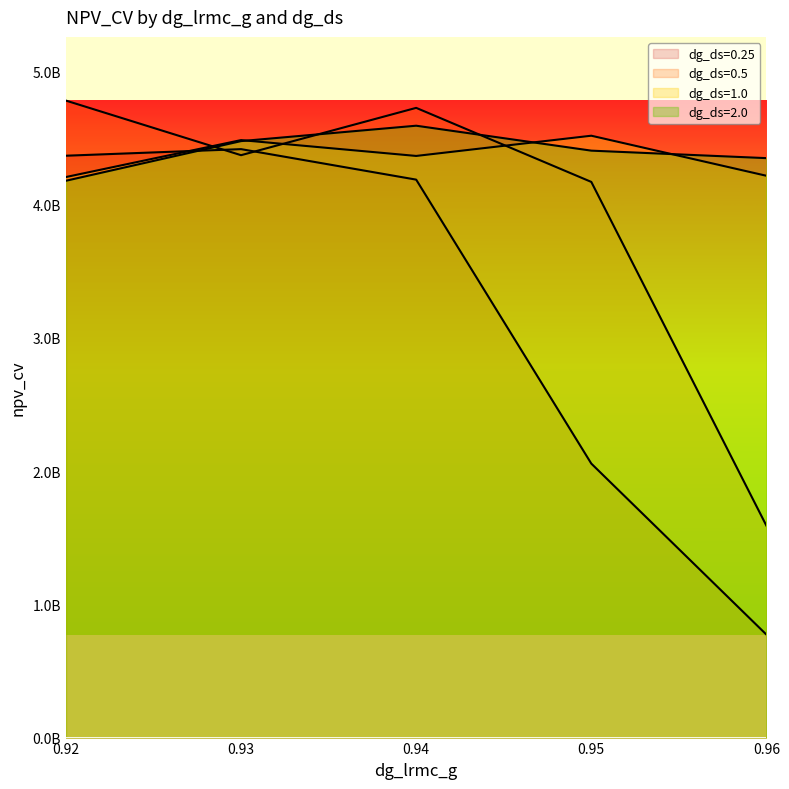

True or false: dg_ds=2.0 has a value of 4475908205.3 at 0.93.

True